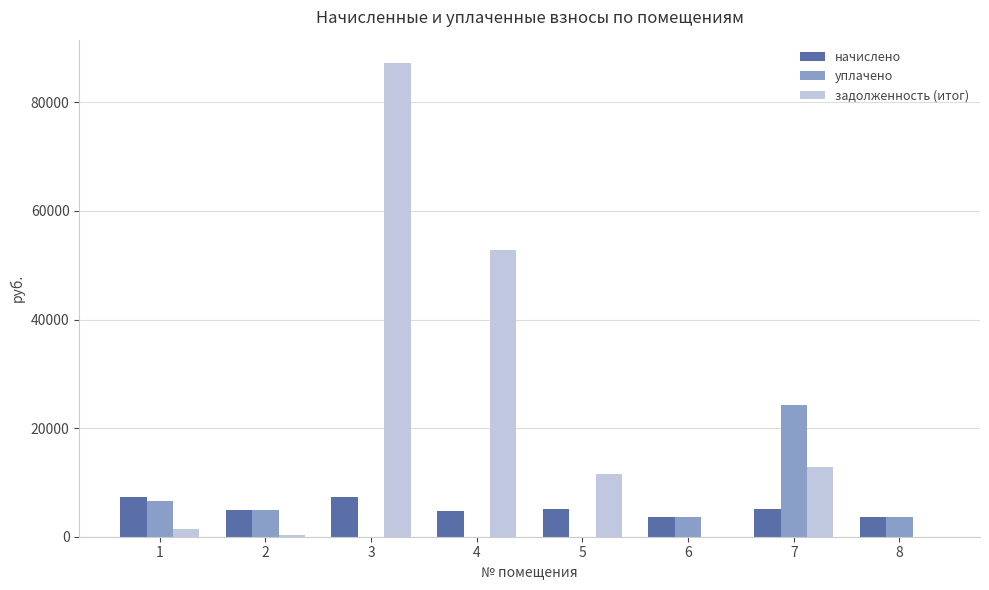

The value of уплачено at 5 is -13175.5. True or false?

False